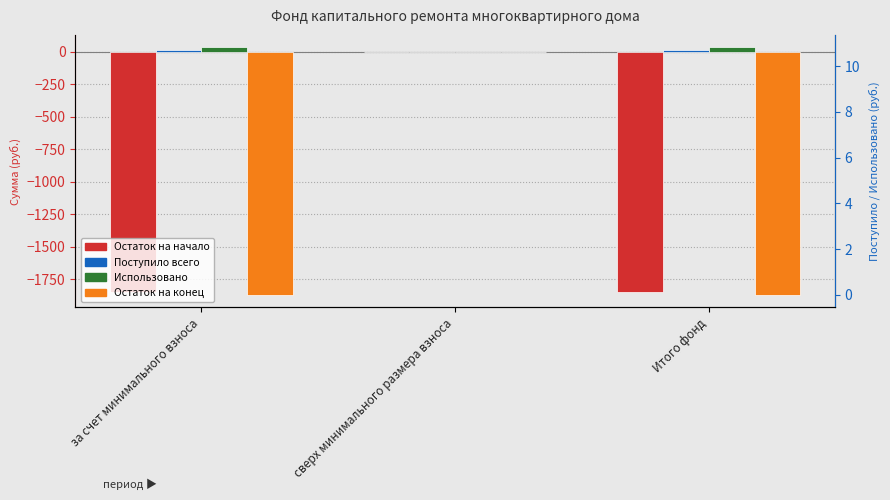

What position from the left is за счет минимального взноса?

1